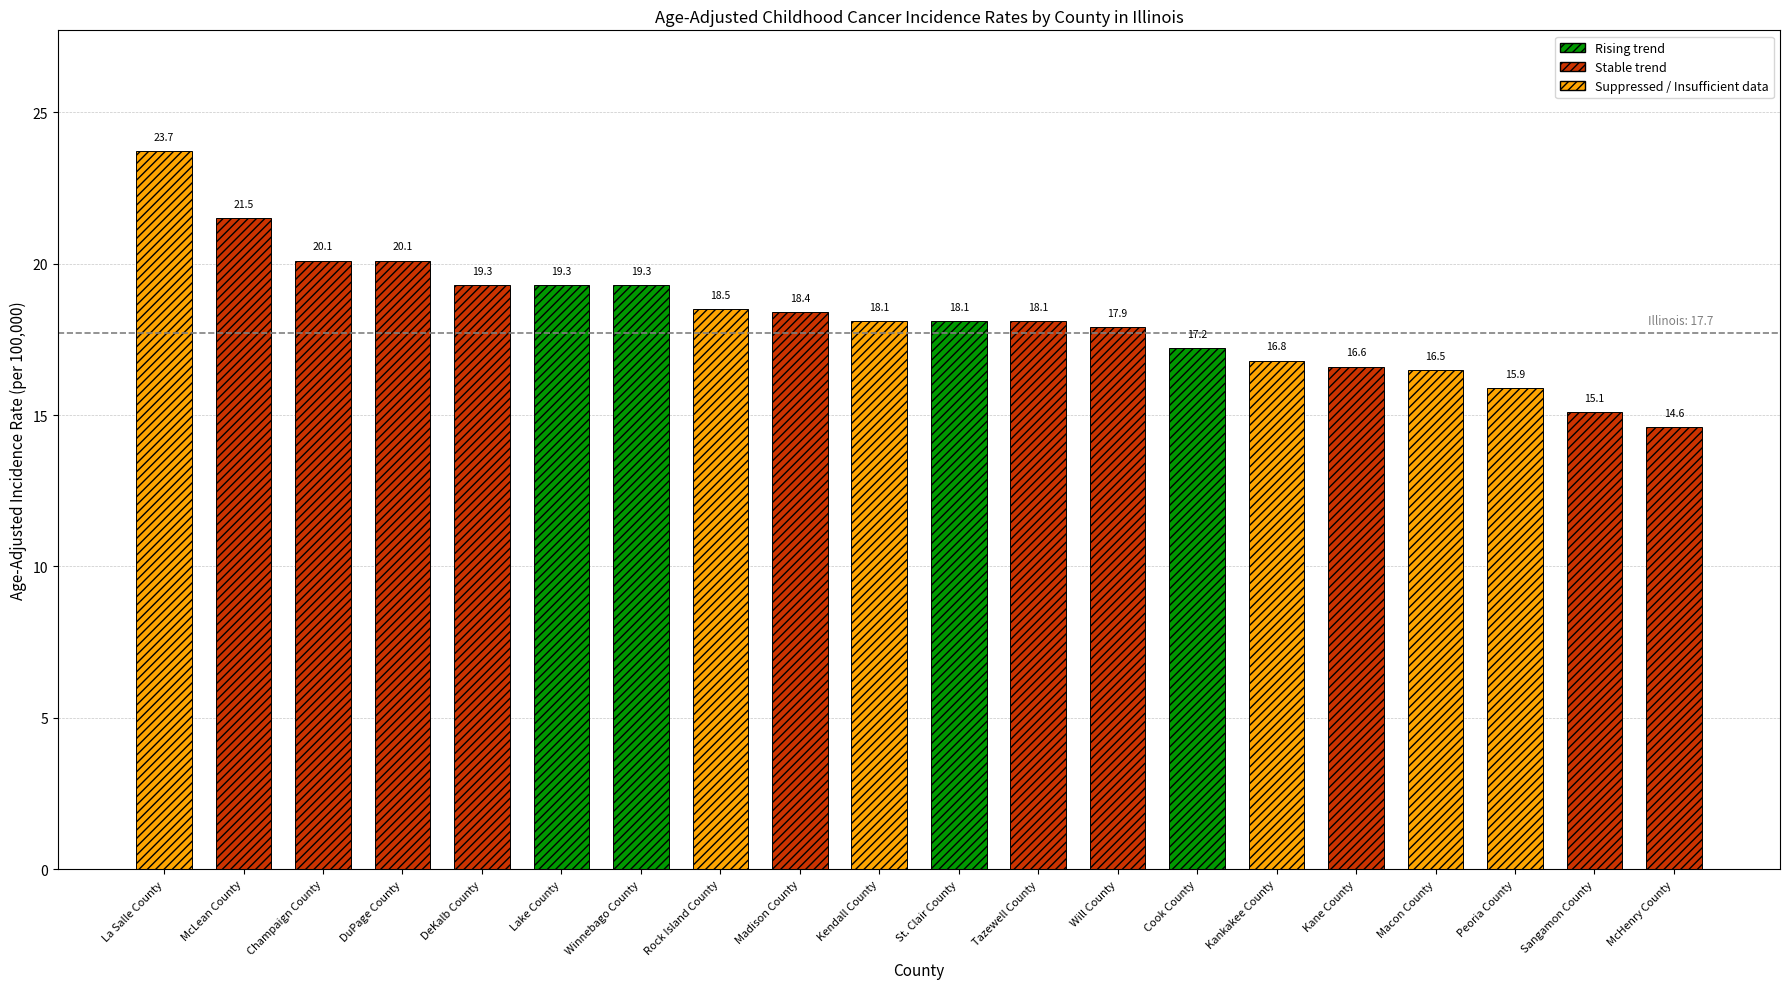

Rank the categories by value from lowest to highest.

McHenry County, Sangamon County, Peoria County, Macon County, Kane County, Kankakee County, Cook County, Will County, Kendall County, St. Clair County, Tazewell County, Madison County, Rock Island County, DeKalb County, Lake County, Winnebago County, Champaign County, DuPage County, McLean County, La Salle County